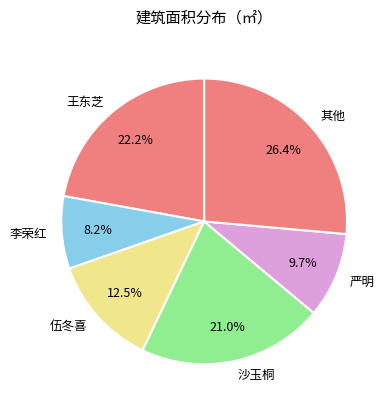

Rank the categories by value from lowest to highest.

李荣红, 严明, 伍冬喜, 沙玉桐, 王东芝, 其他